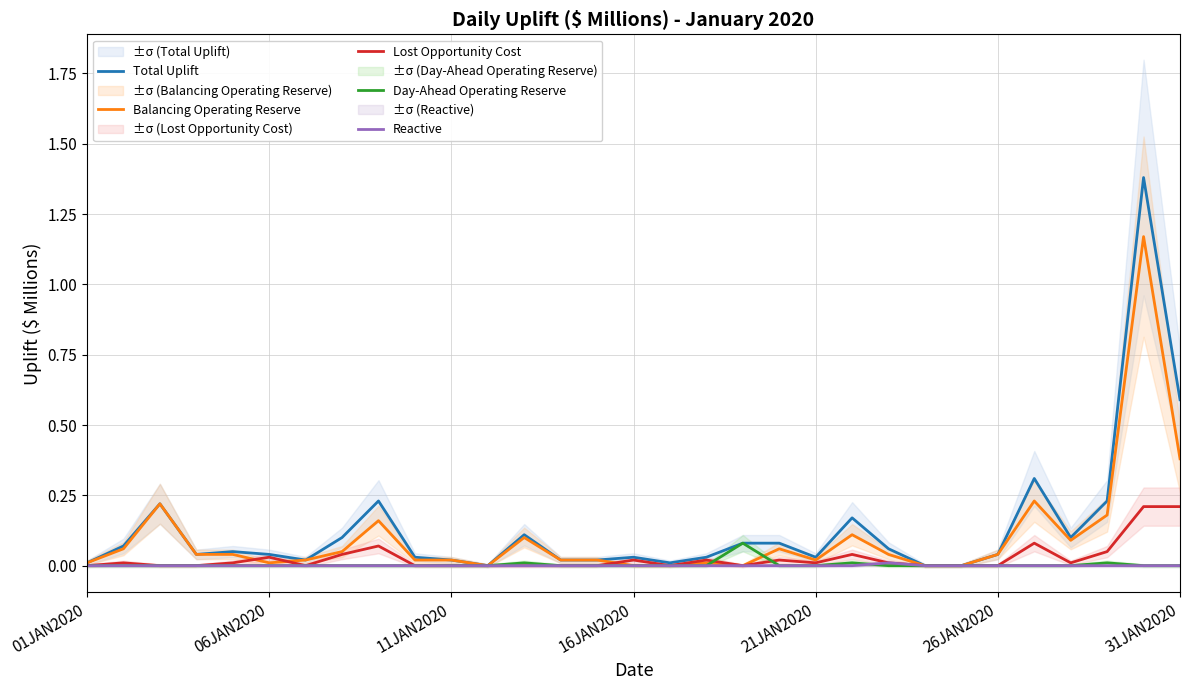

How many lines are shown in the chart?

5